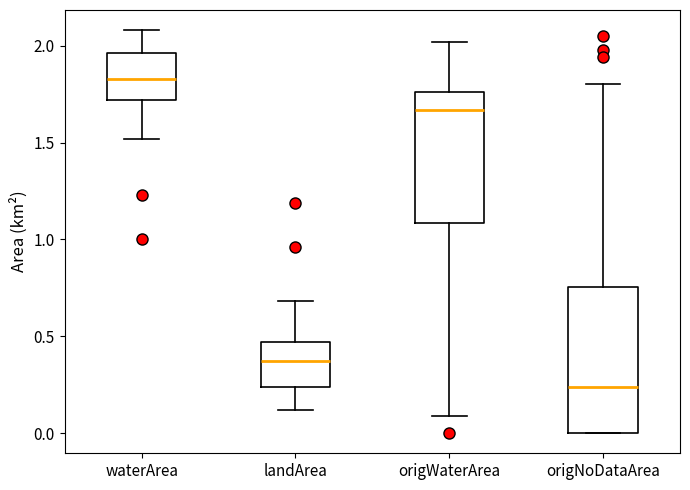

Which box has the lowest median line?

origNoDataArea